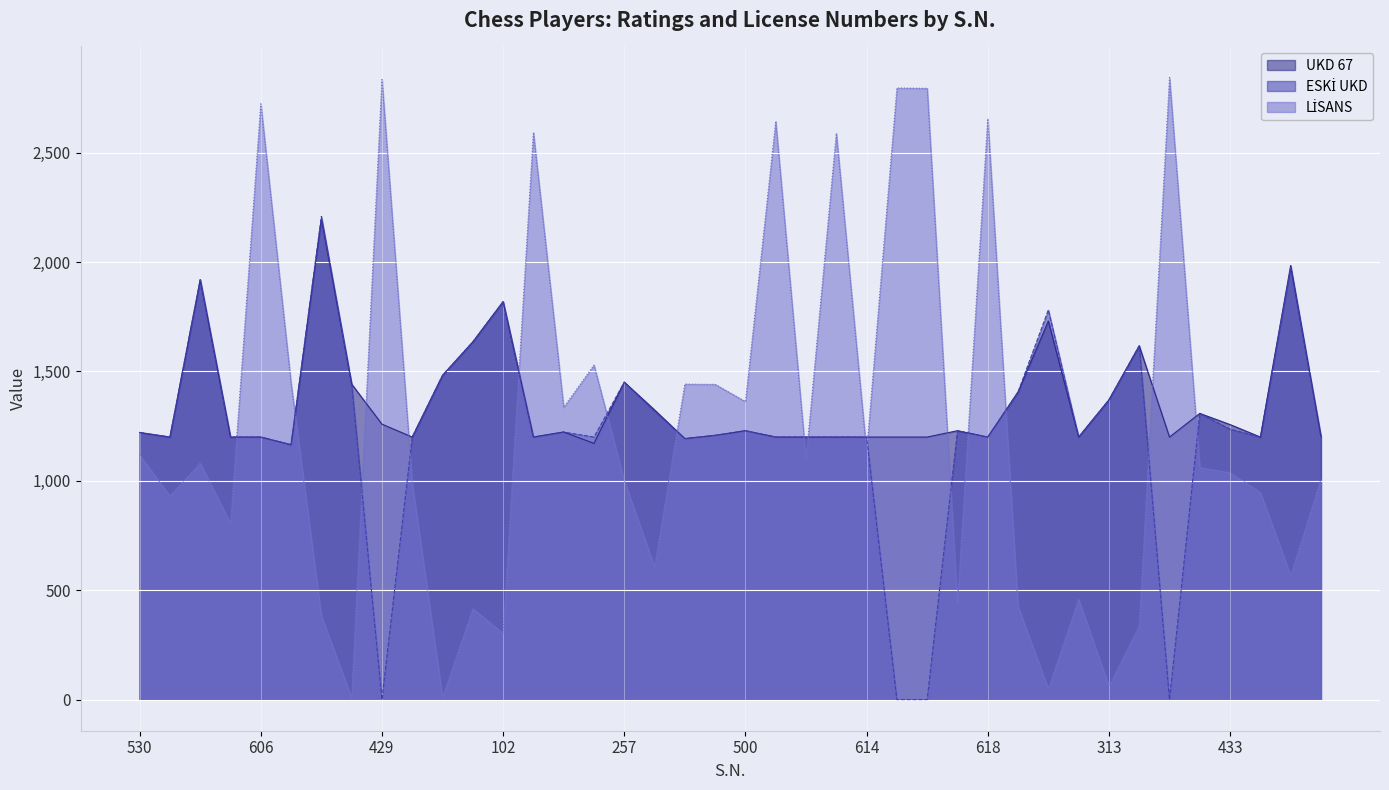

How many values in the LİSANS series are below 1061?

20